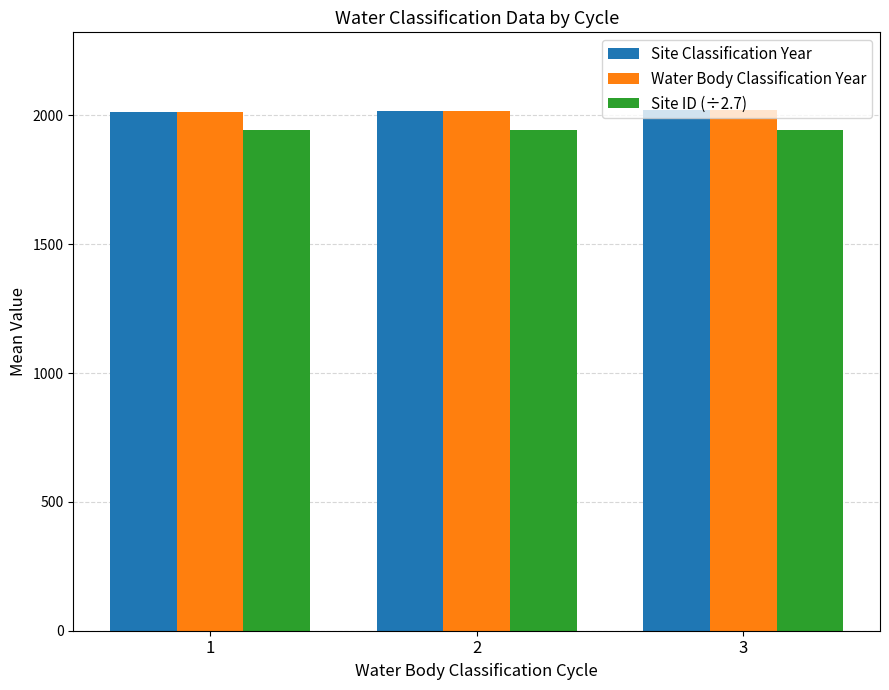

What is the sum of the Site ID (÷2.7) values at 2 and 1?

3883.7